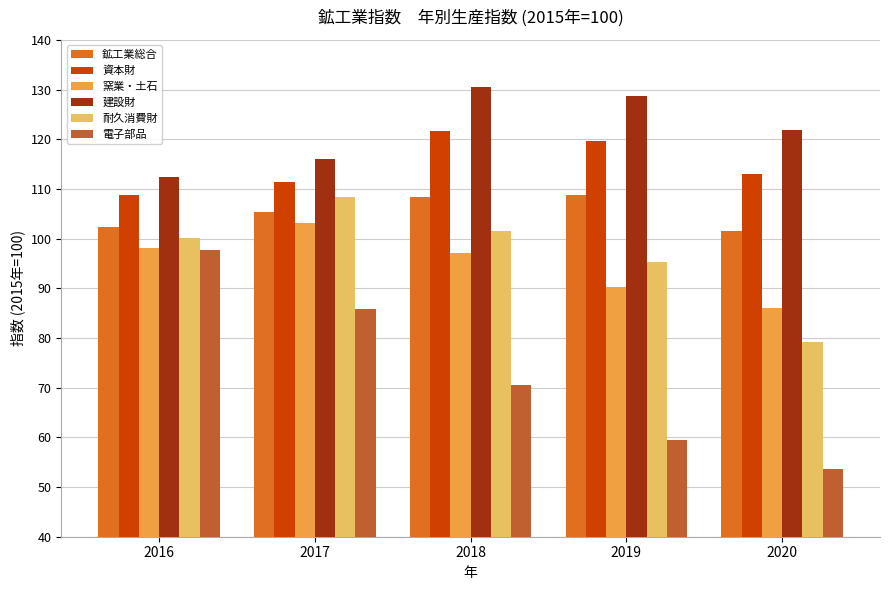

How many groups of bars are there?

5